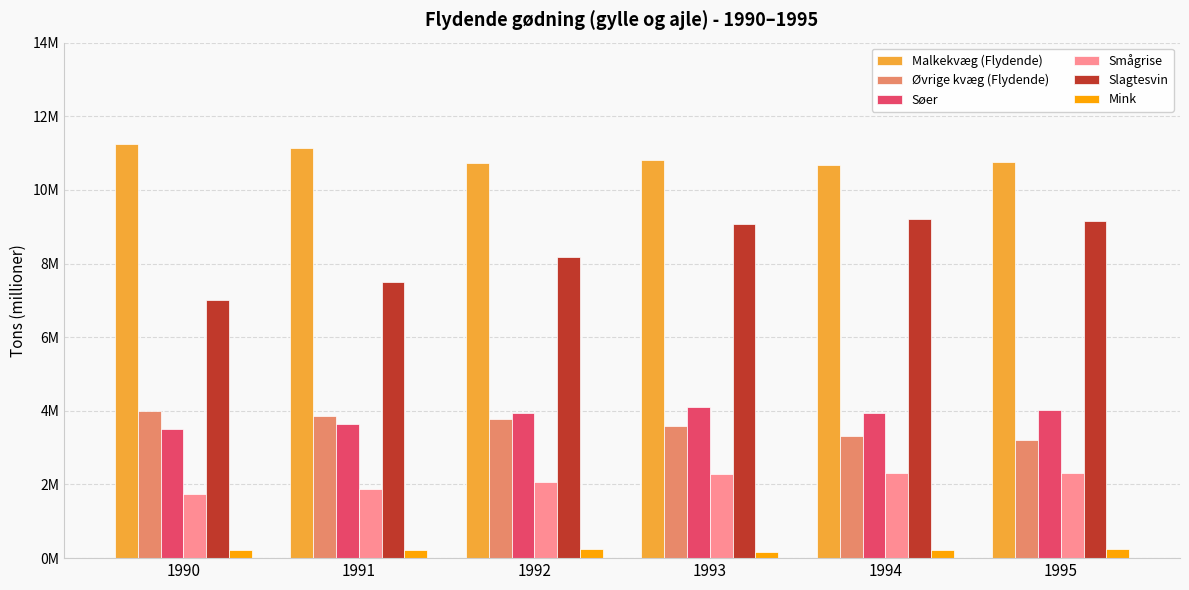

What is the minimum value for Malkekvæg (Flydende)?

10.7